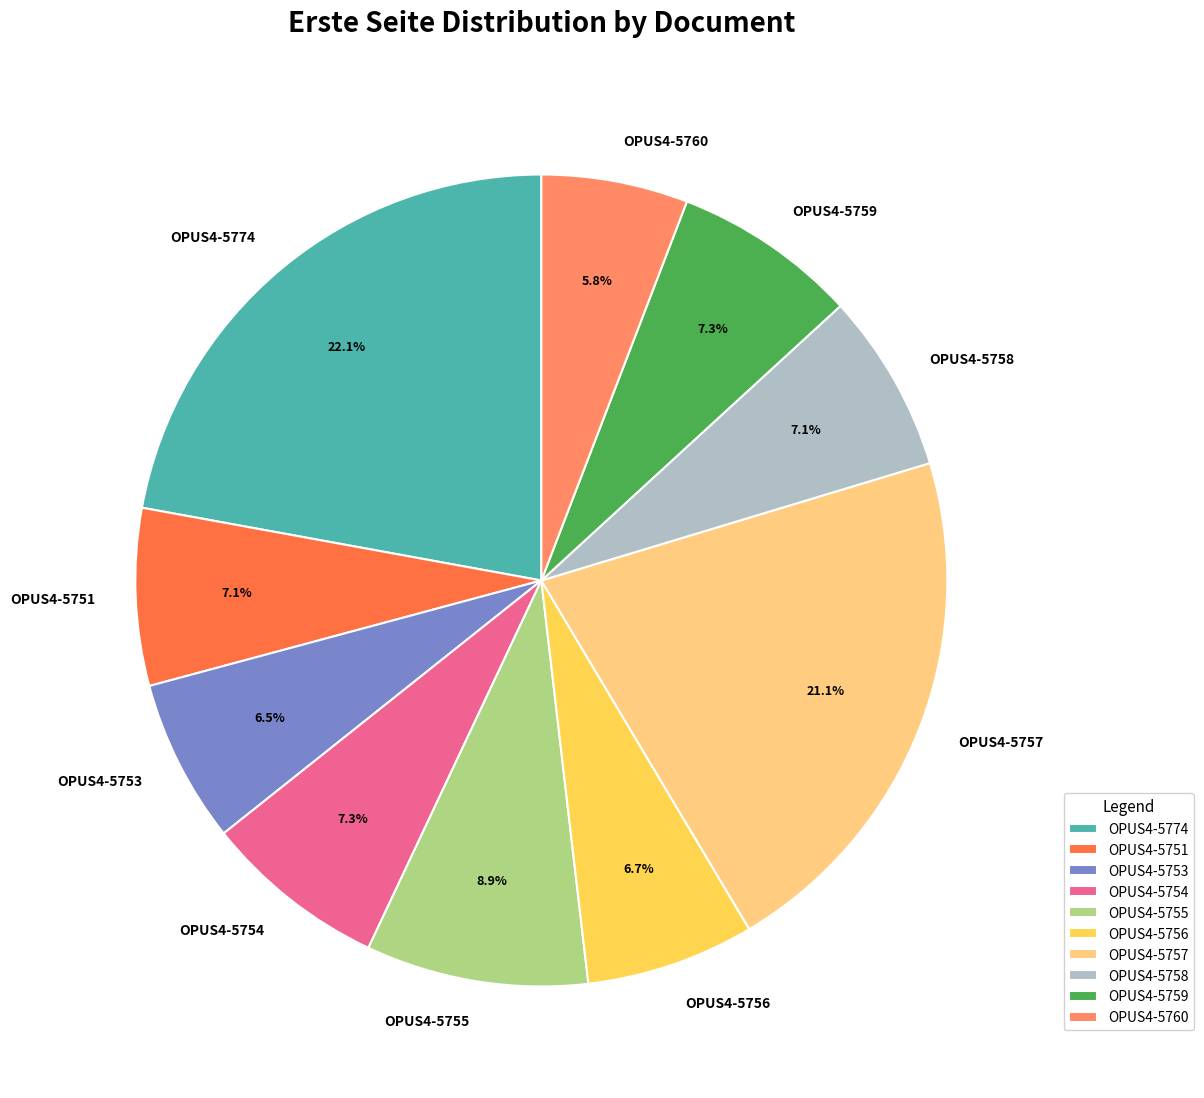

Does any single category account for the majority?

No